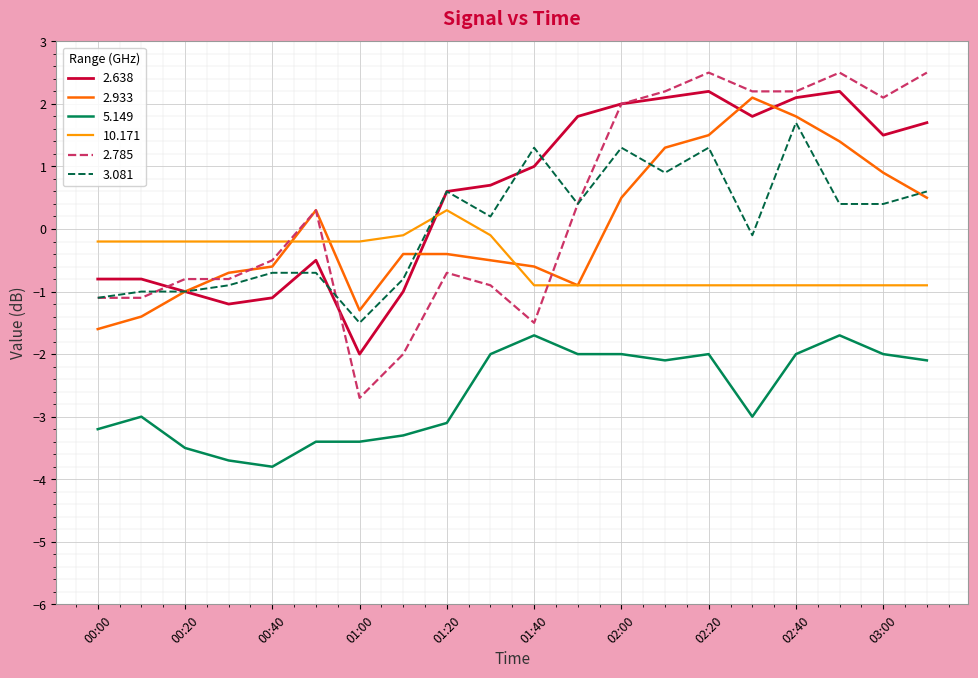

What are all the series names shown in the legend?

2.638, 2.933, 5.149, 10.171, 2.785, 3.081